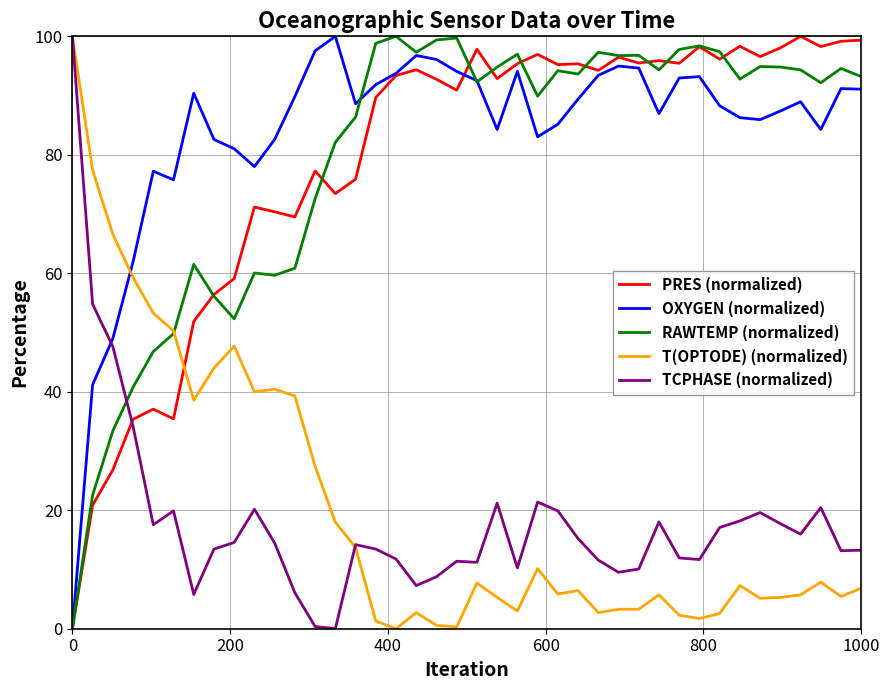

How many intersections are there between TCPHASE (normalized) and RAWTEMP (normalized)?

1